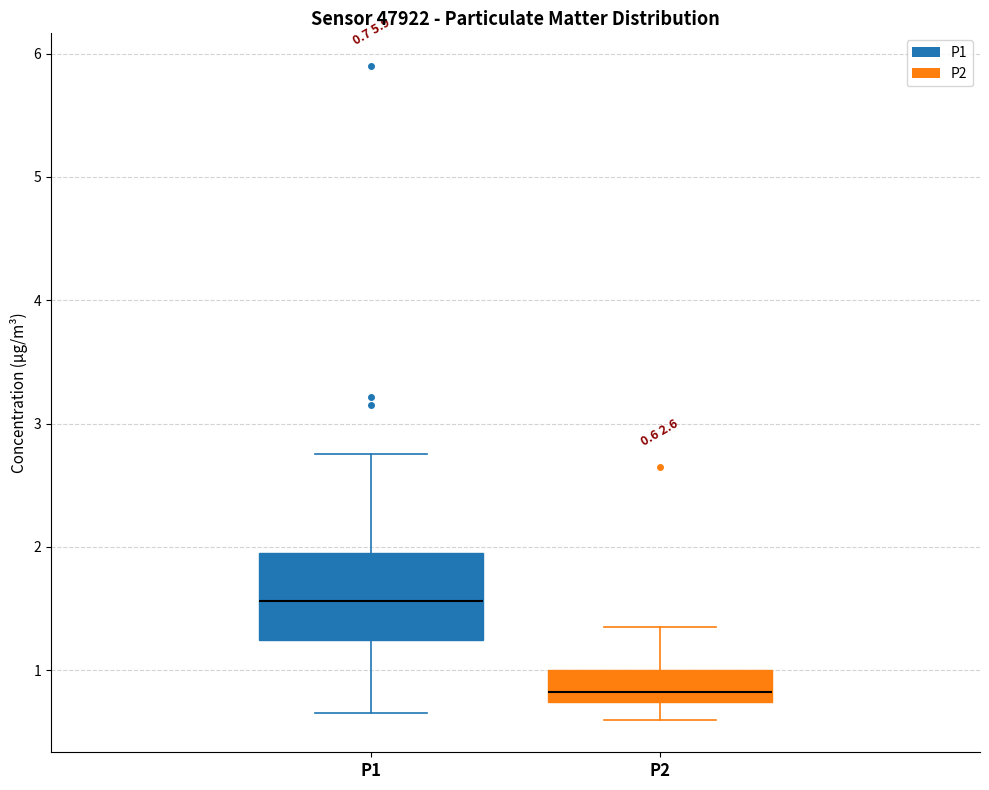

Comparing the boxes themselves (not the whiskers), which one is the tallest?

P1